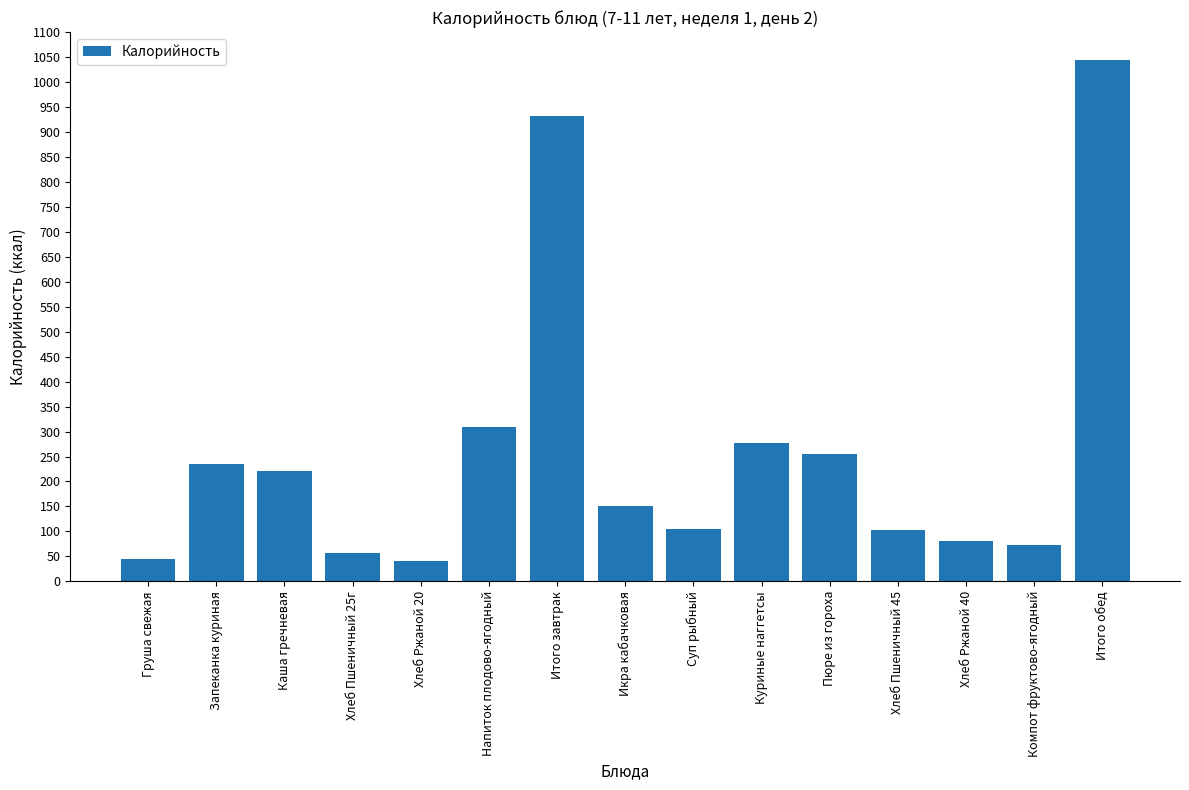

True or false: the data shows 72.0 at Компот фруктово-ягодный.

True